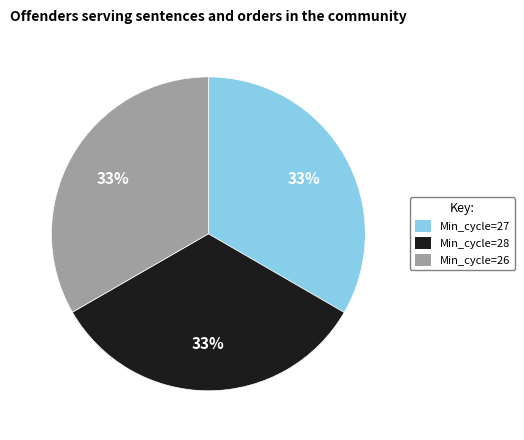

To the nearest percent, what percentage of the pie is Min_cycle=27?

33%